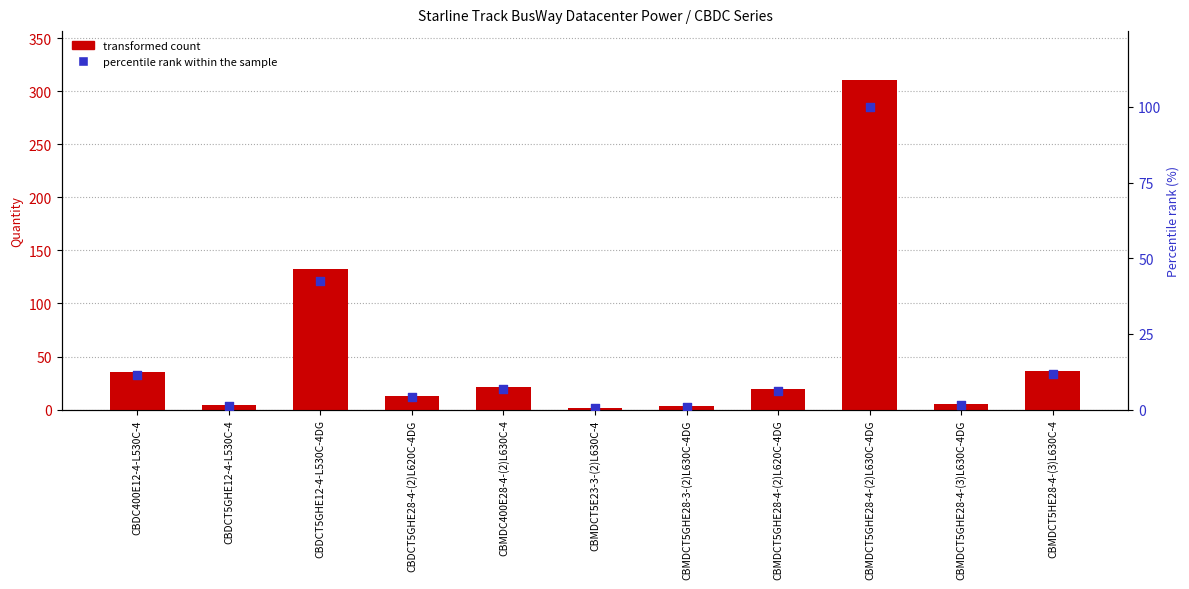

At which category is the sum across all series the highest?

CBMDCT5GHE28-4-(2)L630C-4DG